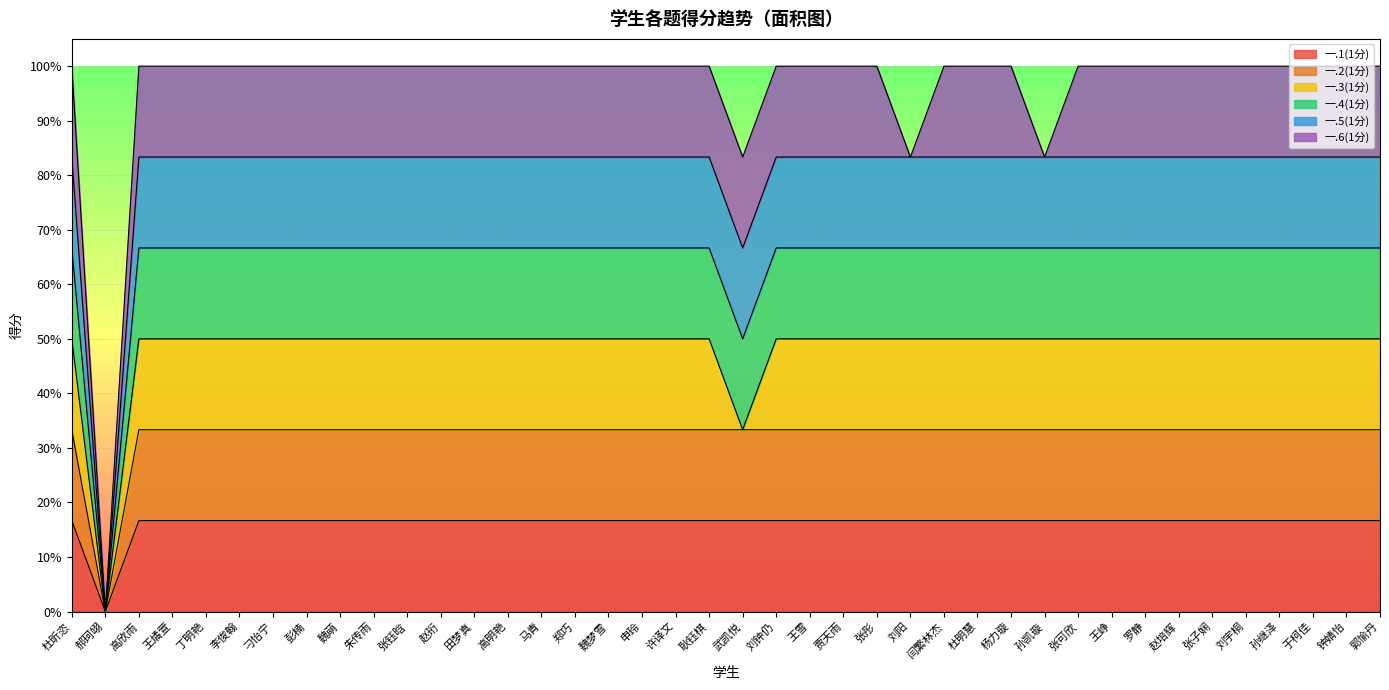

At which category does 一.1(1分) reach its first local valley?

郝珂翊